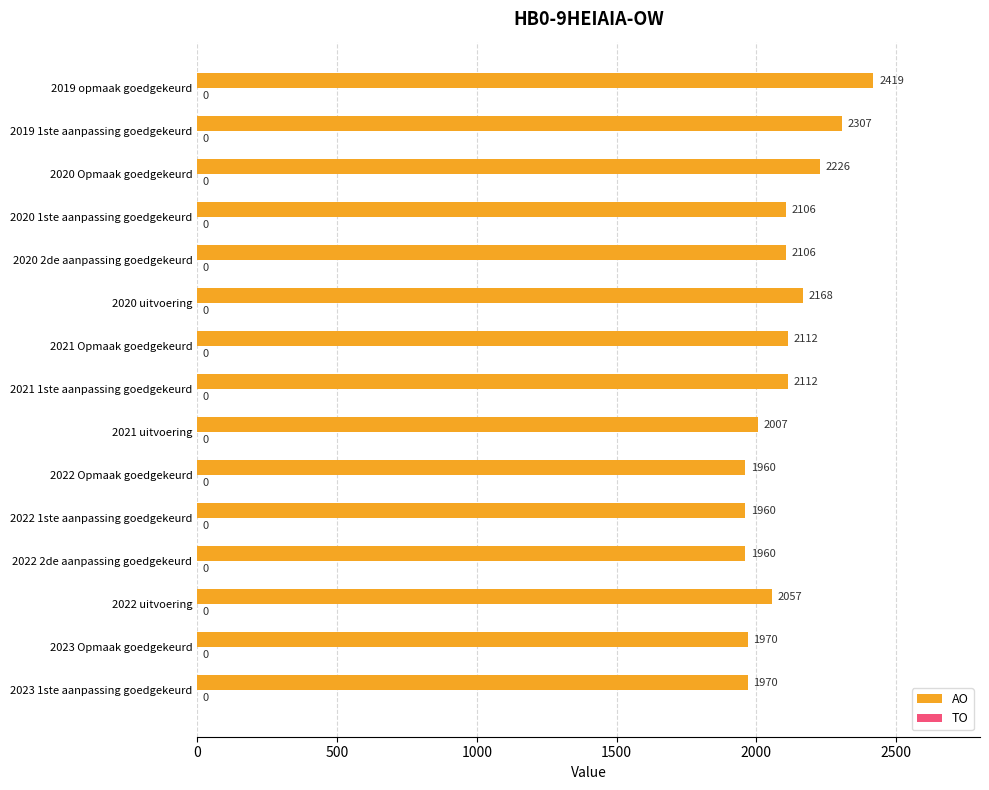

What is the ratio of the value at 2020 1ste aanpassing goedgekeurd to the value at 2022 Opmaak goedgekeurd?

1.1